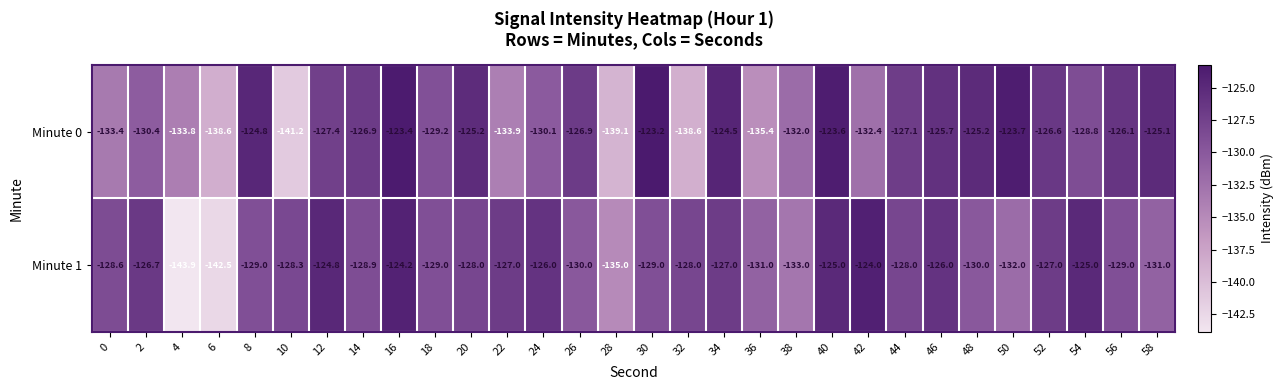

What is the difference between the maximum and second lowest values in the Minute 1 series?

18.5